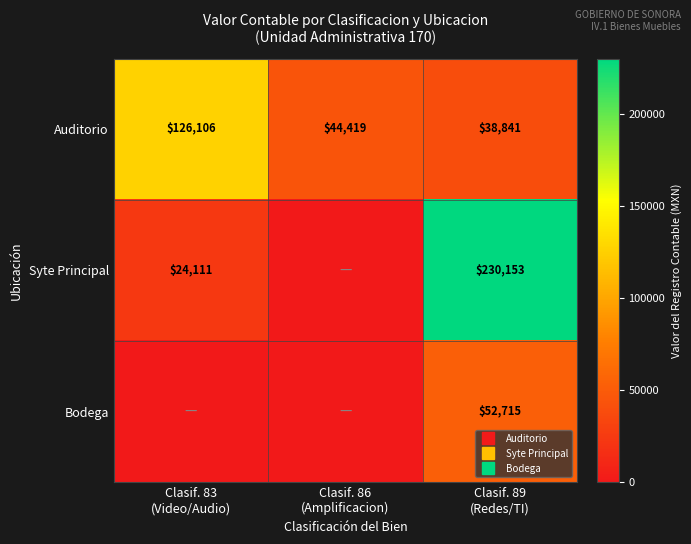

How many categories are shown in the chart?

3